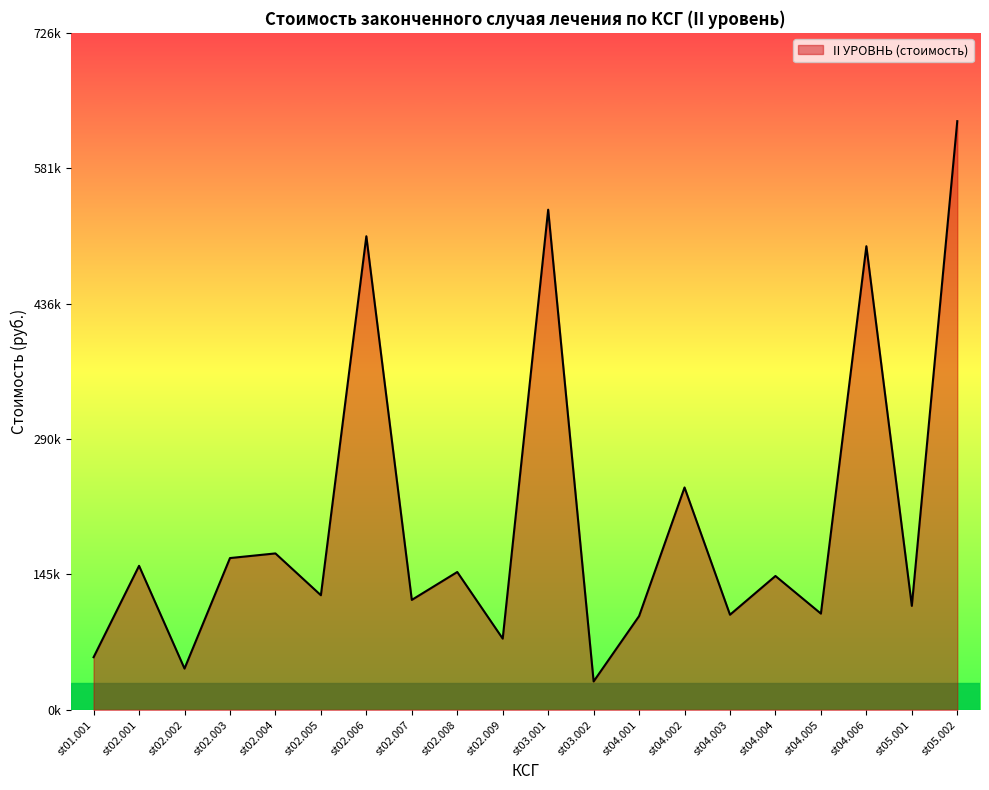

The chart shows a value of 537087.9 at st03.001. True or false?

True